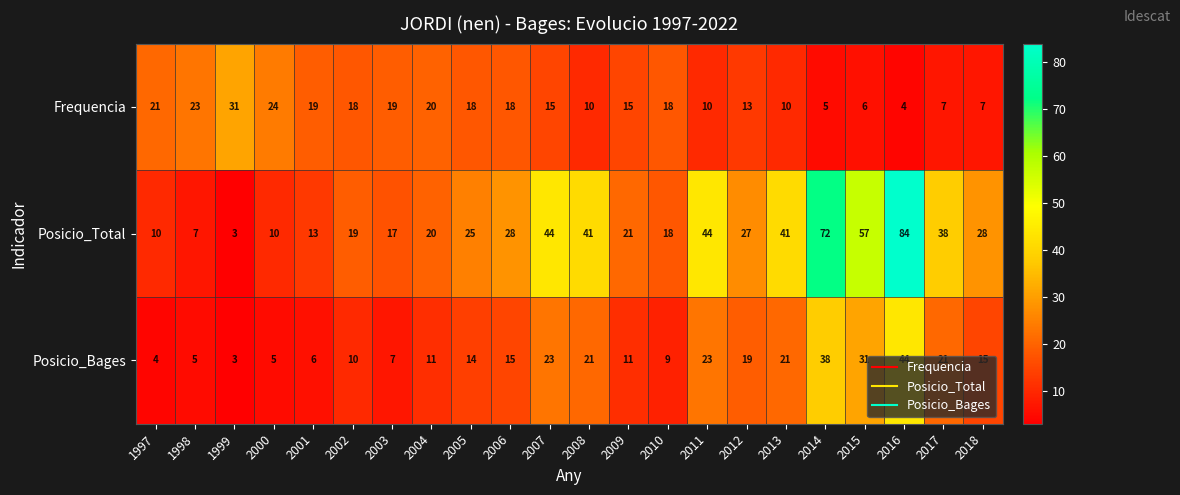

At which category does the chart reach its peak across all series?

2016